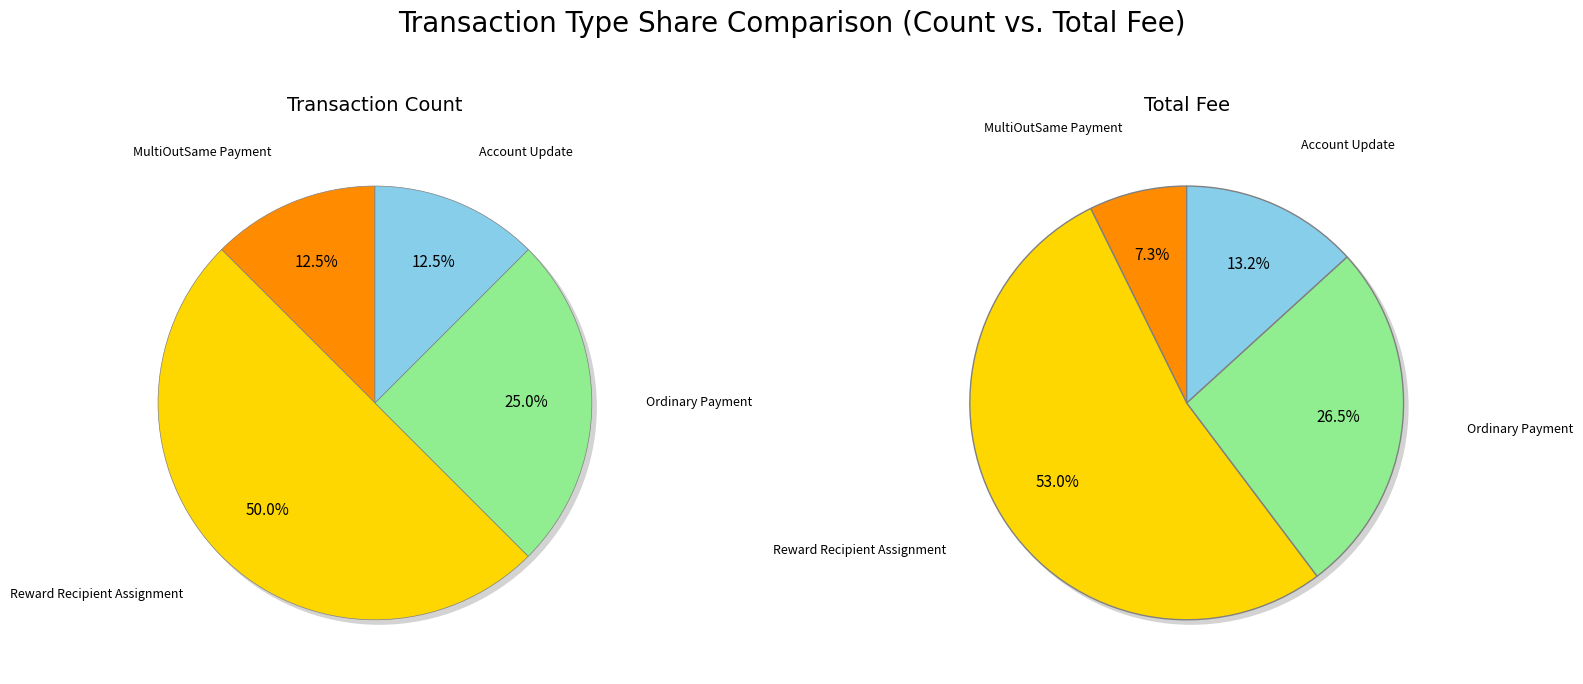

True or false: values_fee accounts for 63% of the total.

False